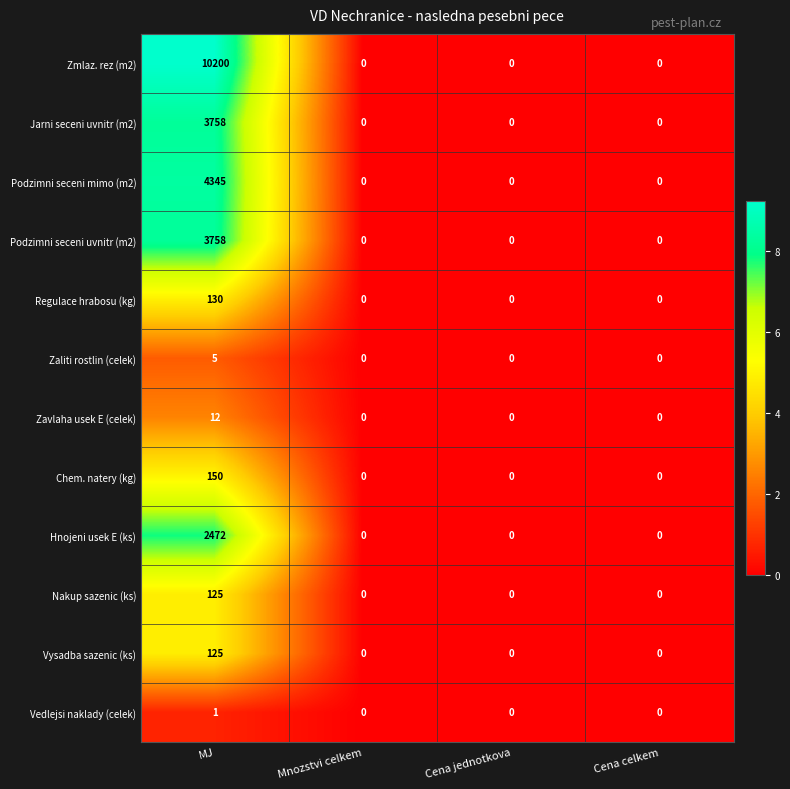

What is the difference between the maximum and minimum values in the Nakup sazenic (ks) series?

125